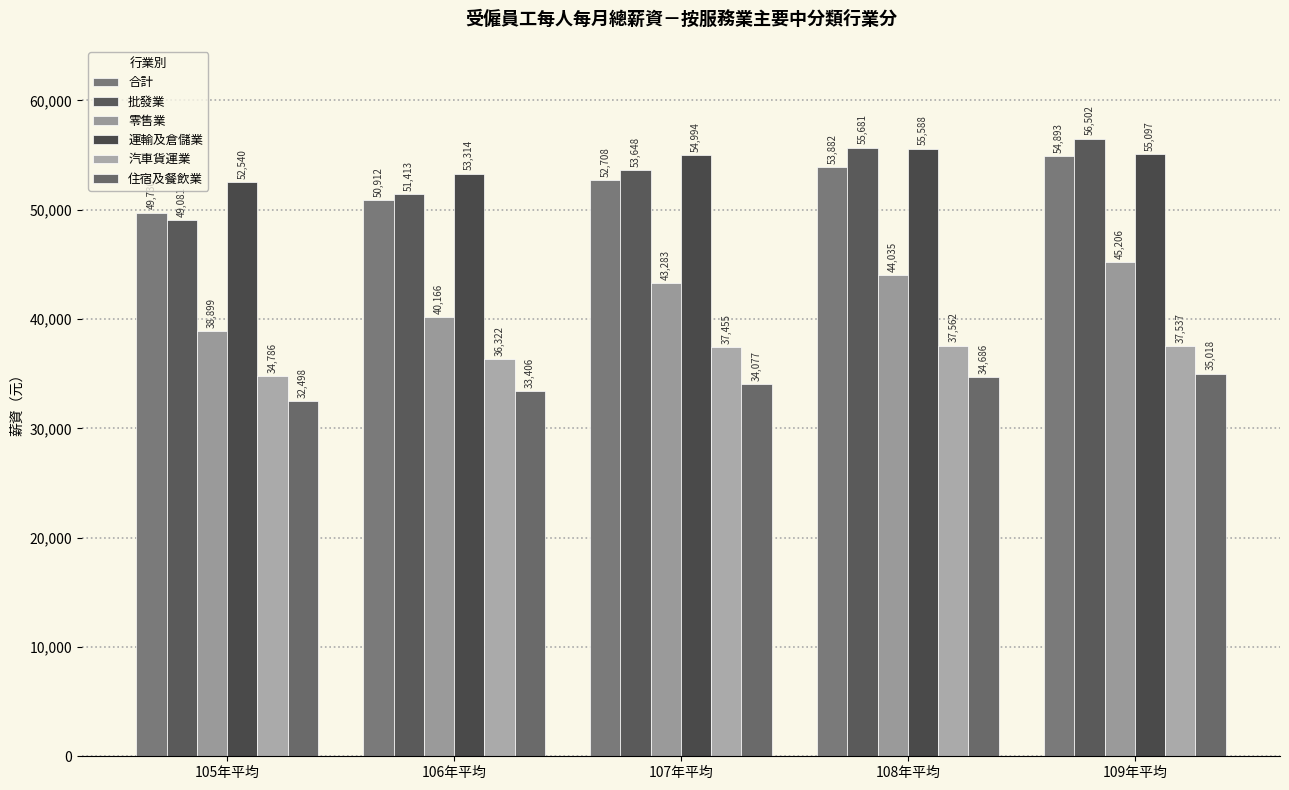

How many distinct data groups are displayed?

6